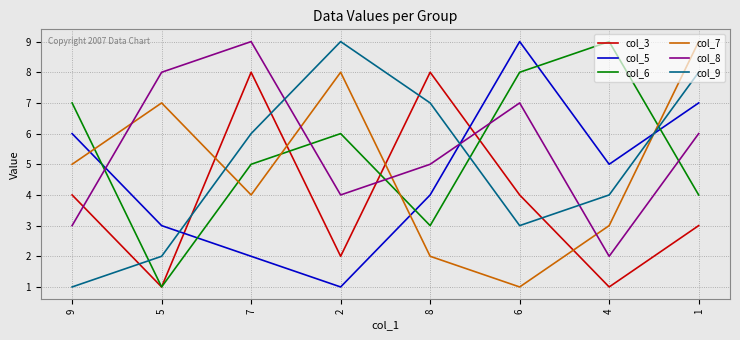

Which series has the largest total across all categories?

col_8